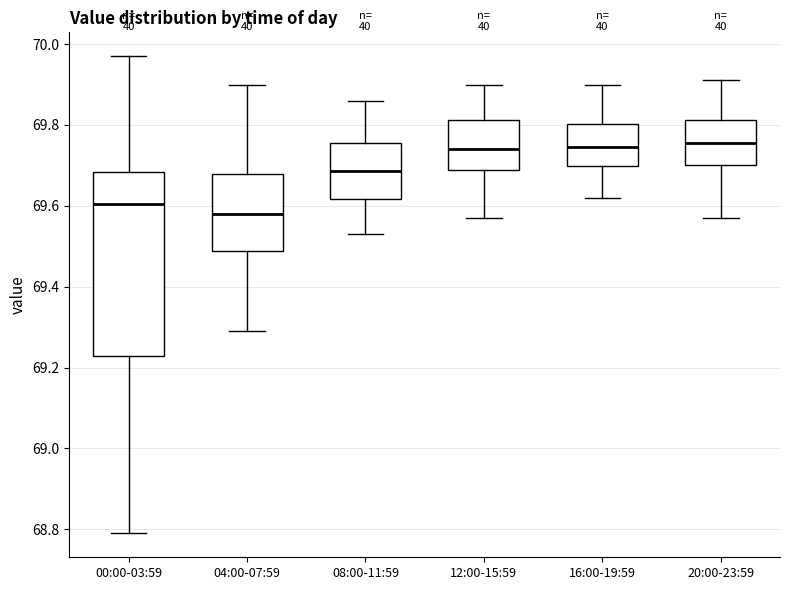

Which box's median line is the lowest?

04:00-07:59